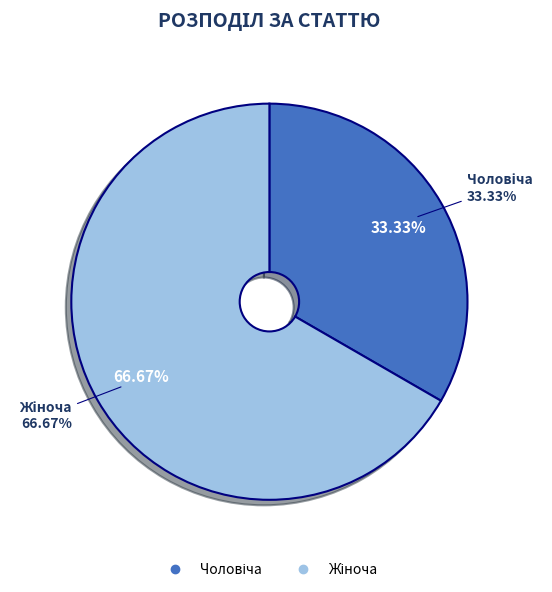

To the nearest percent, what portion does Чоловіча represent?

33%